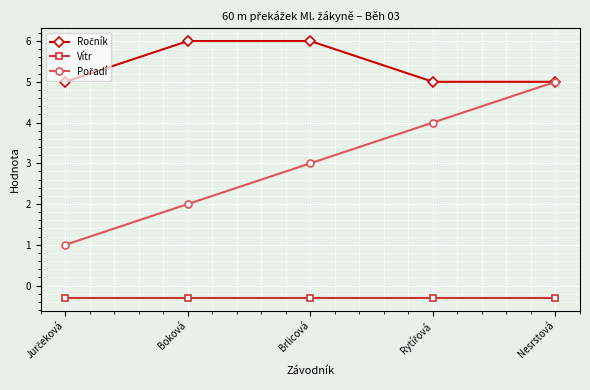

Count the number of data series in this chart.

3